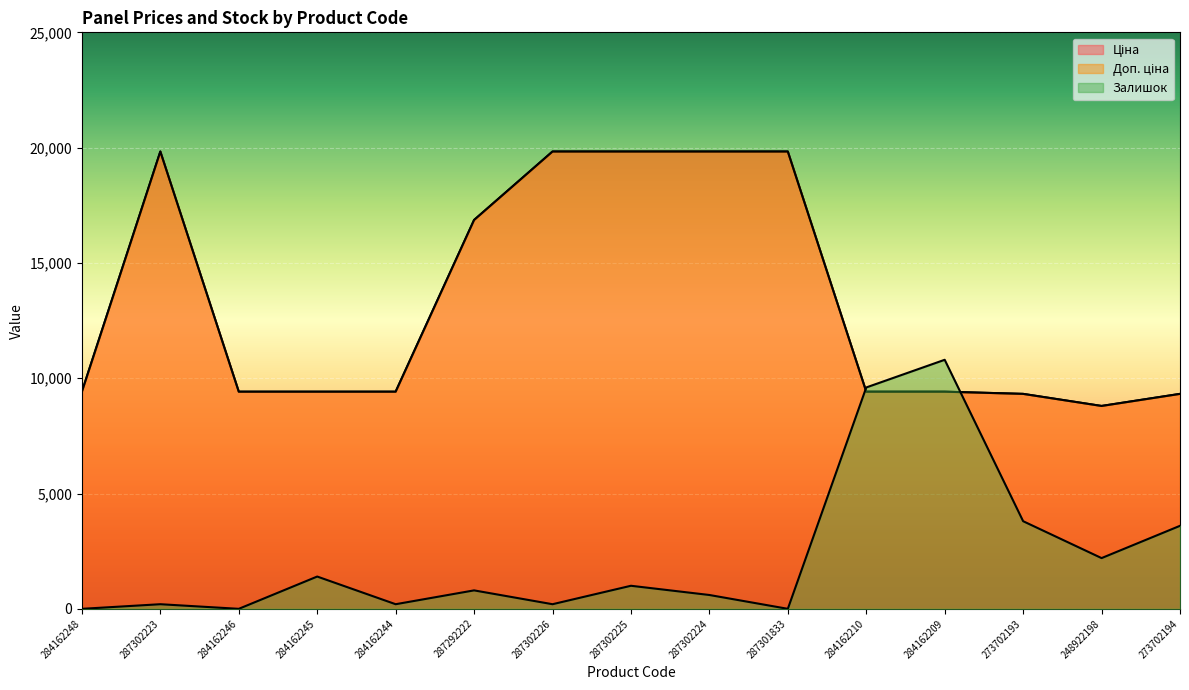

What is the minimum value for Ціна?

8797.6